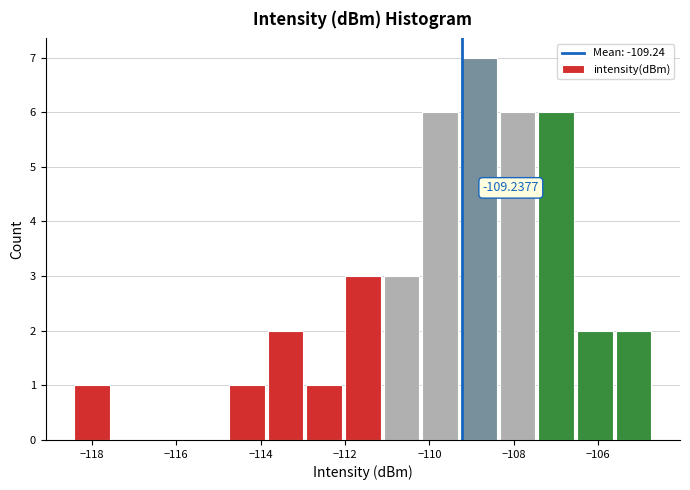

Which range on the x-axis has the tallest bar?

-109.2 to -108.4